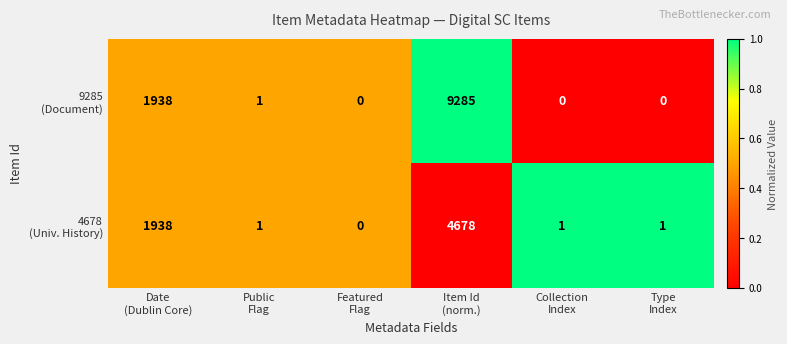

What is the maximum value shown in the chart?

9285